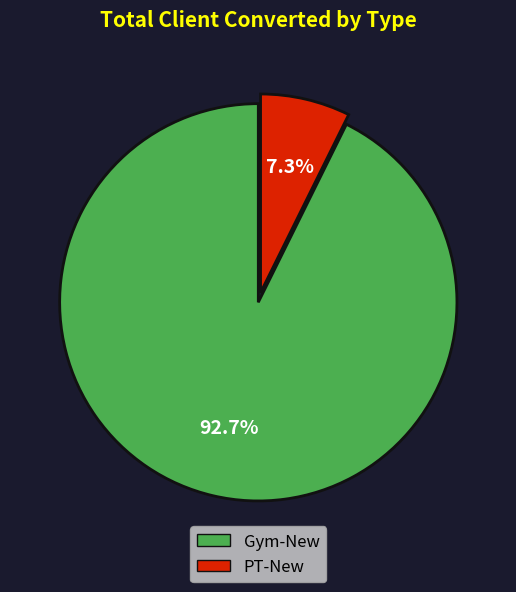

Count the number of slices in the pie.

2